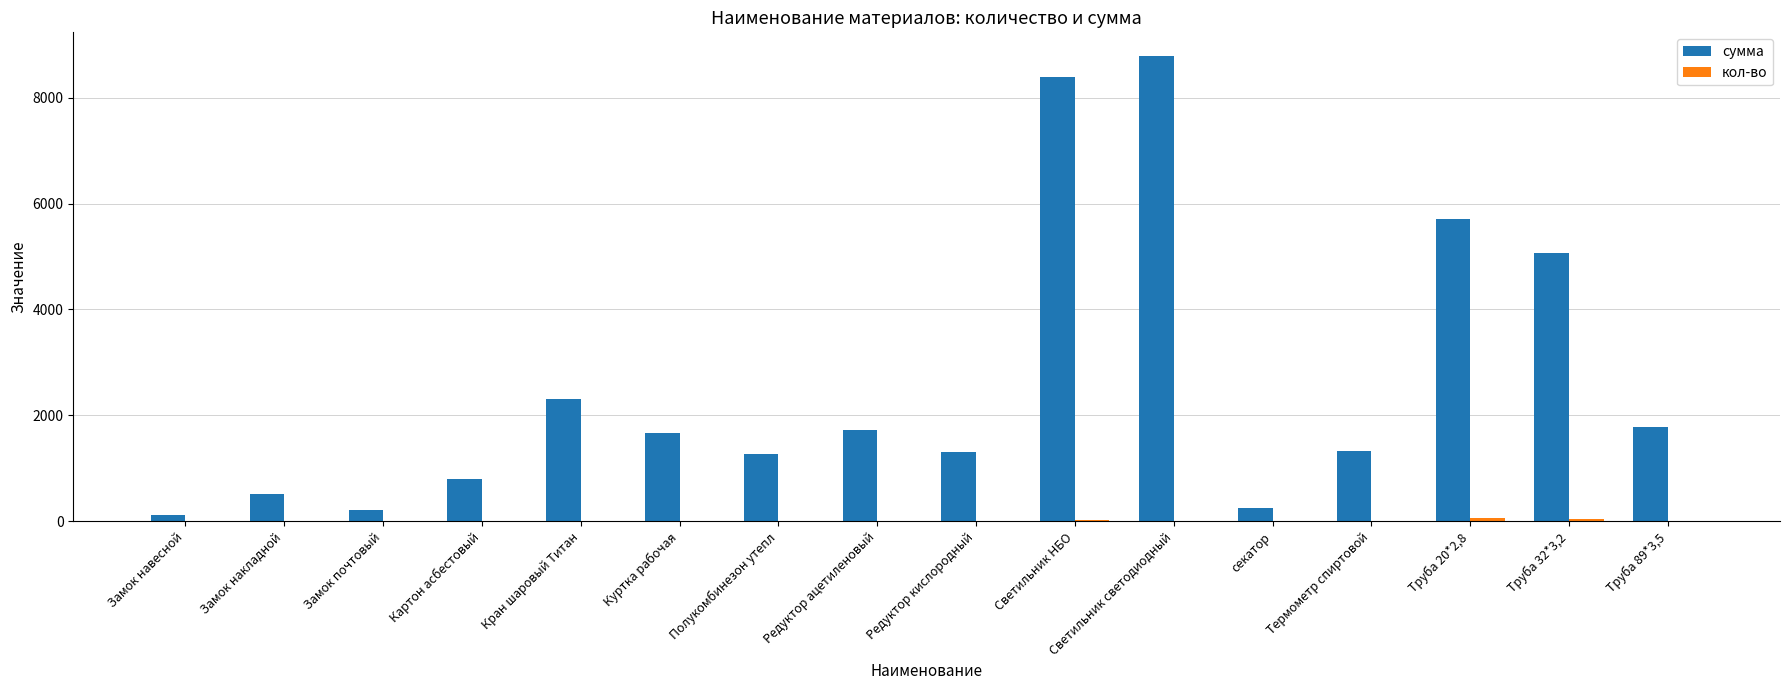

At which category is the sum across all series the highest?

Светильник светодиодный